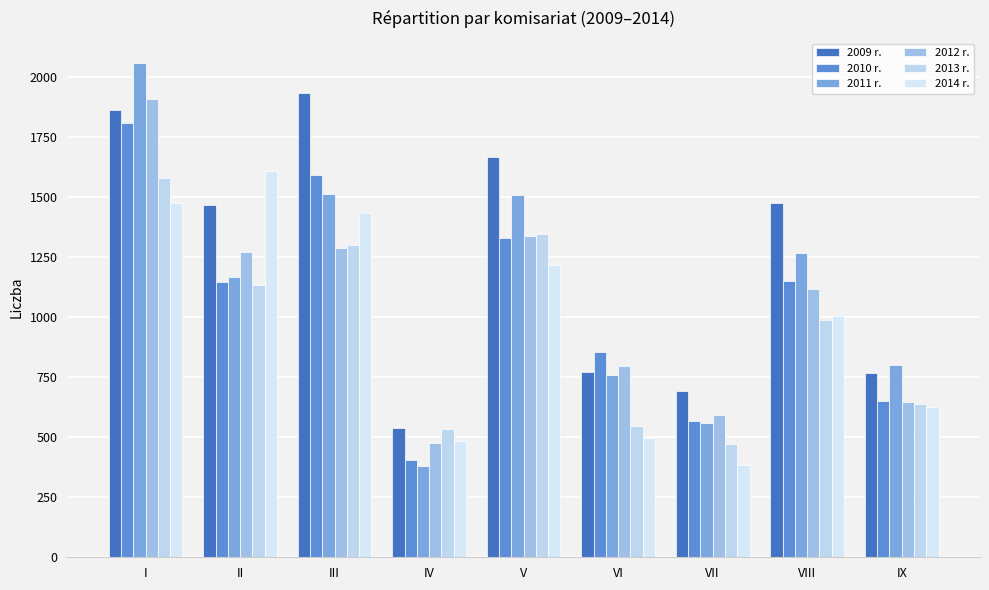

How many distinct data groups are displayed?

6